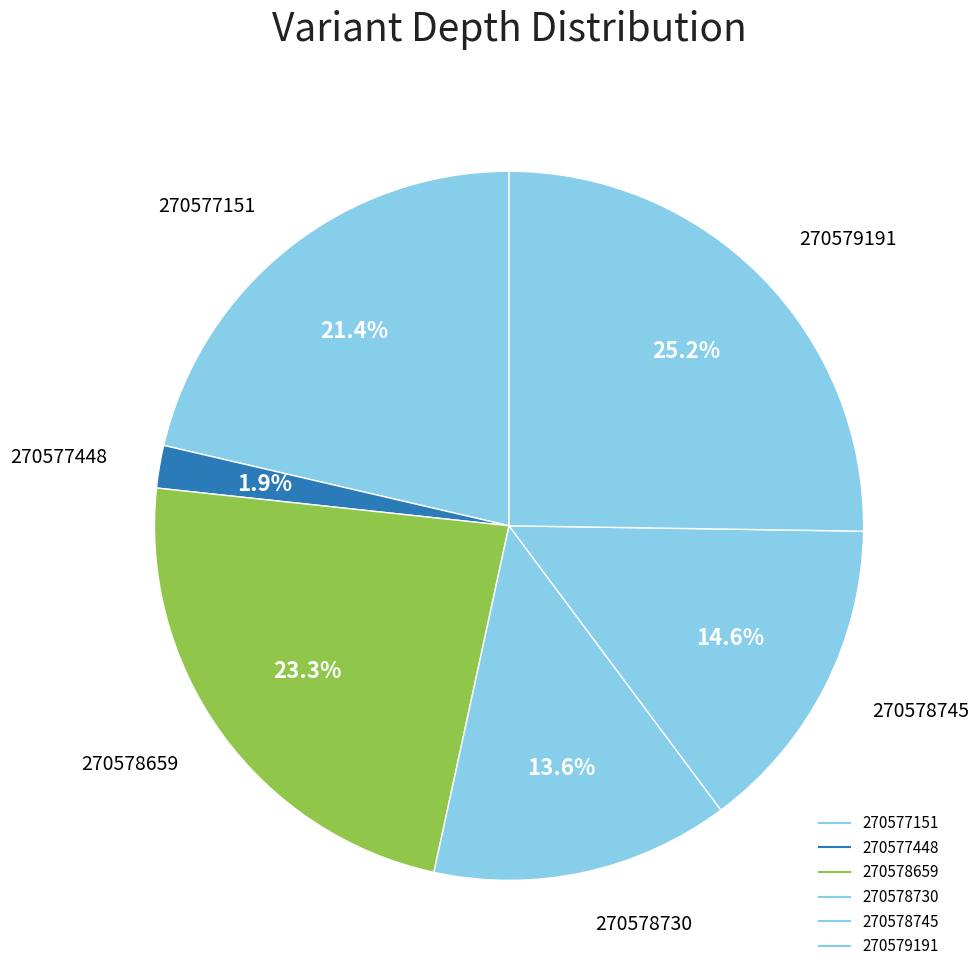

Which category has the smallest portion of the pie?

270577448